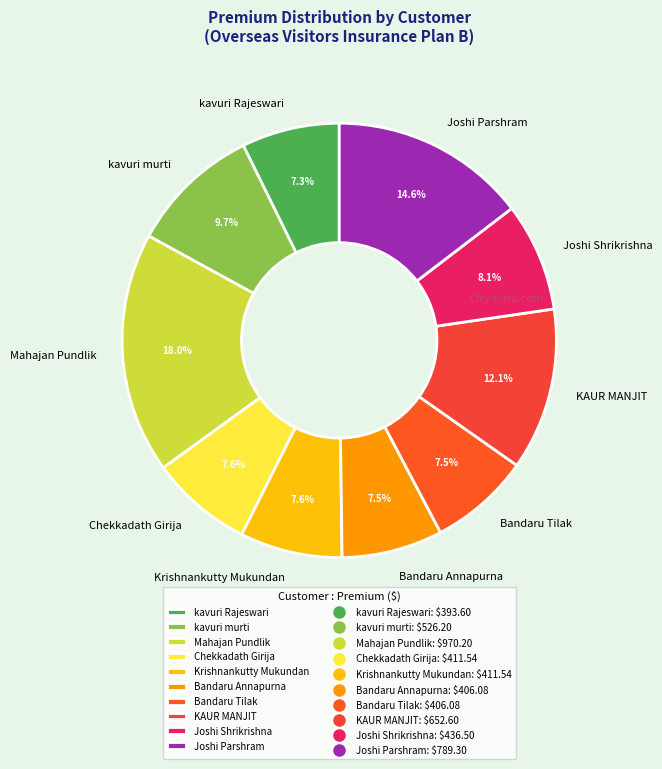

The Bandaru Annapurna slice represents 18% of the pie. True or false?

False